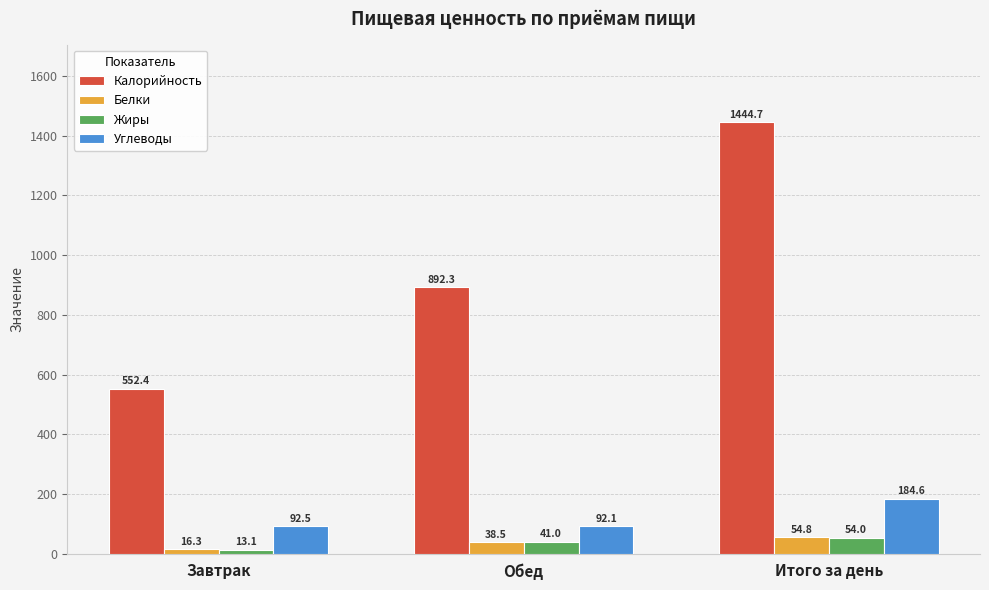

Where is Белки nearest to the value 35?

Обед